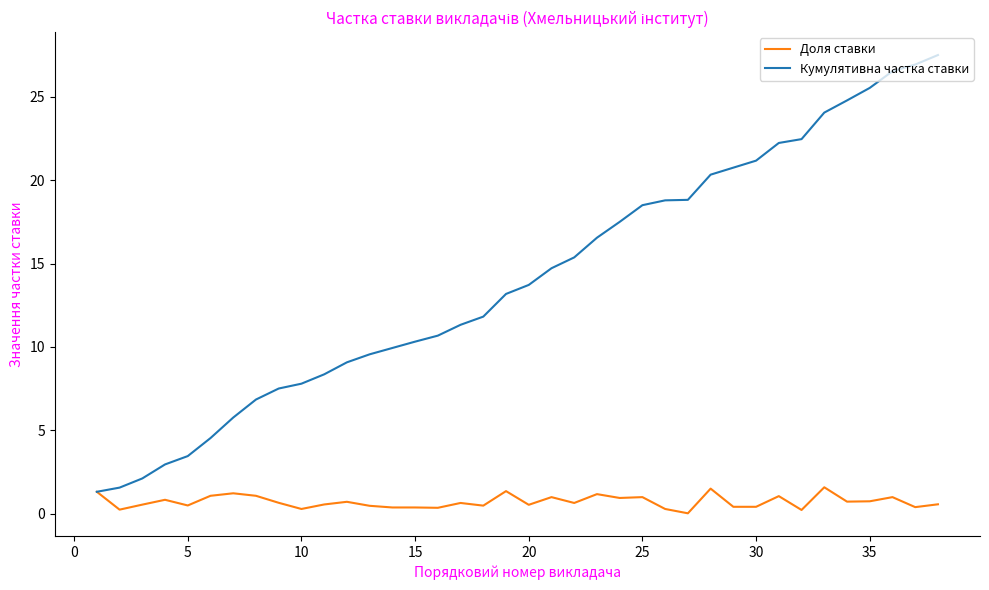

List the series in order of their overall mean, lowest first.

Доля ставки, Кумулятивна частка ставки